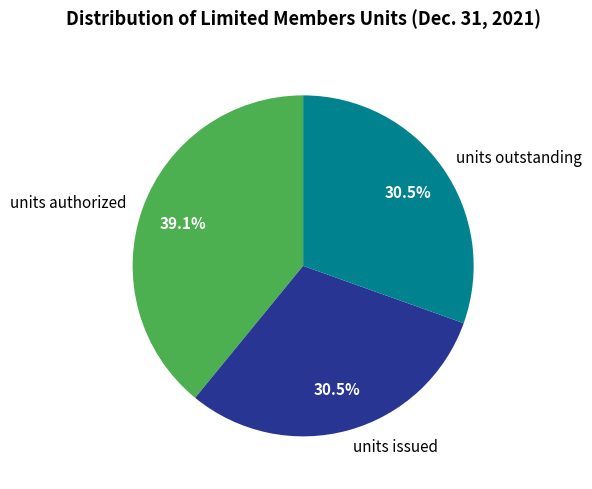

Which slice is the largest?

units authorized